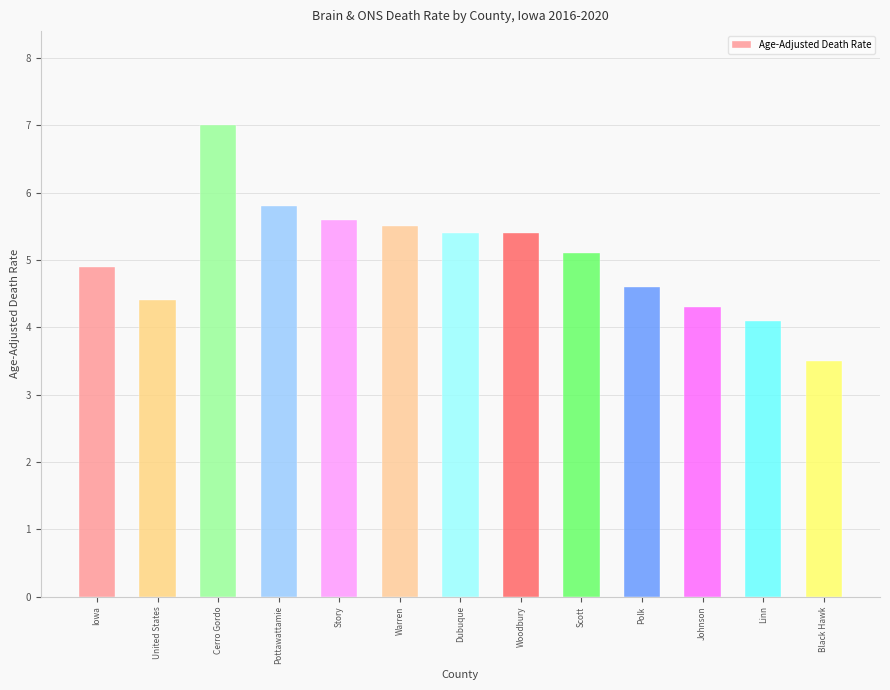

What is the difference between the maximum and second lowest values?

2.9